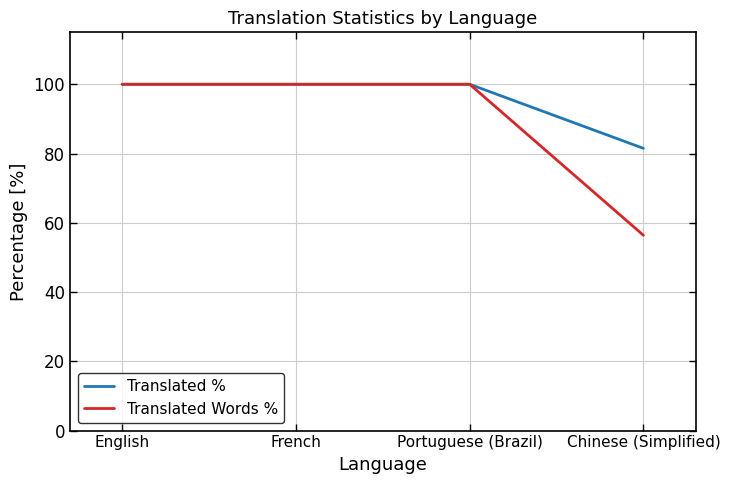

What is the approximate value of Translated % at Portuguese (Brazil)?

100.0